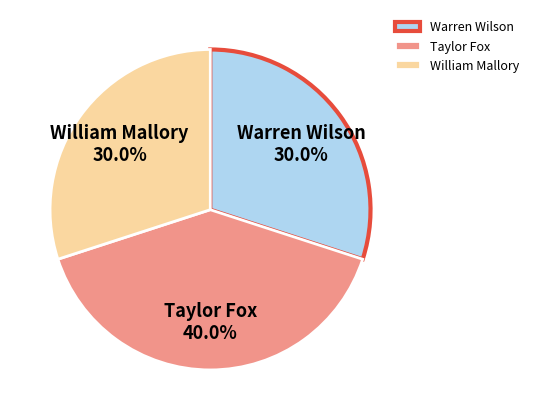

Which has a higher value, William Mallory or Taylor Fox?

Taylor Fox